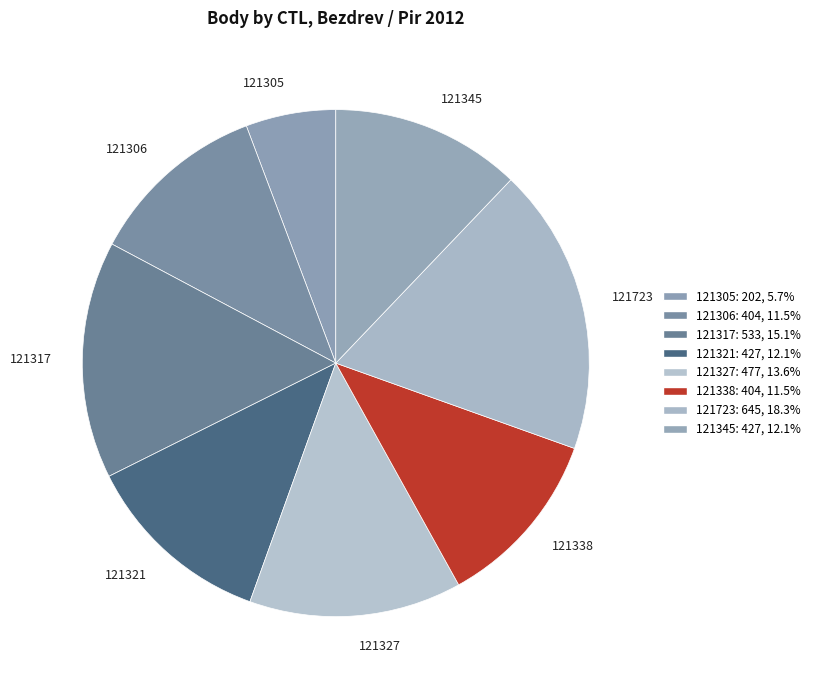

How many segments does this pie chart have?

8